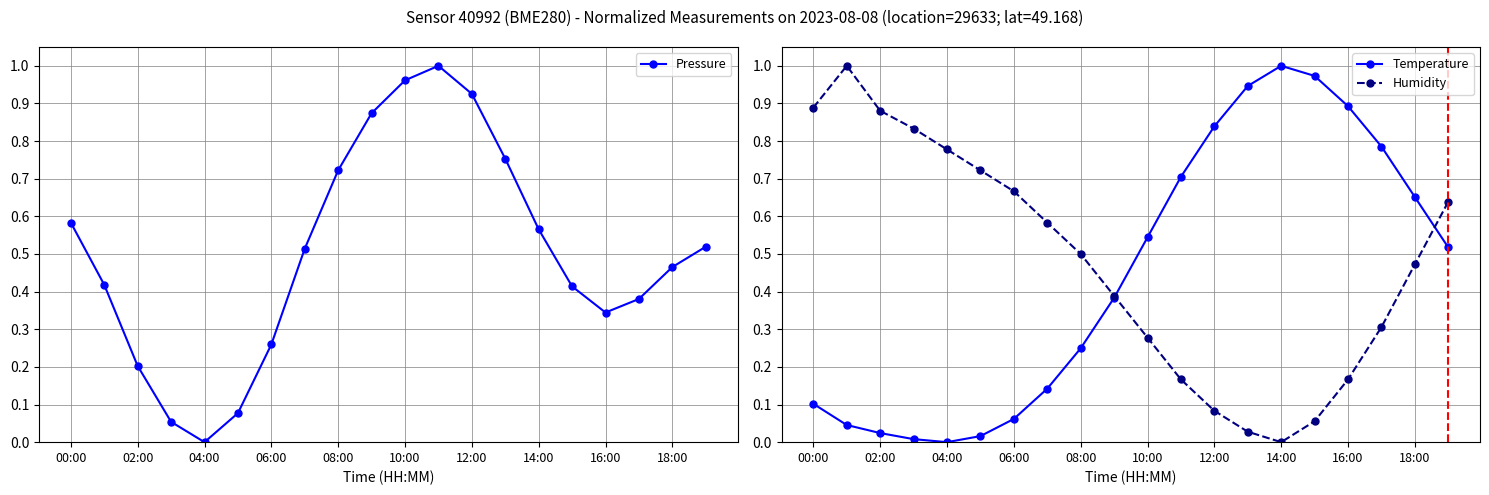

Which category has the highest value in the Temperature series?

14:00